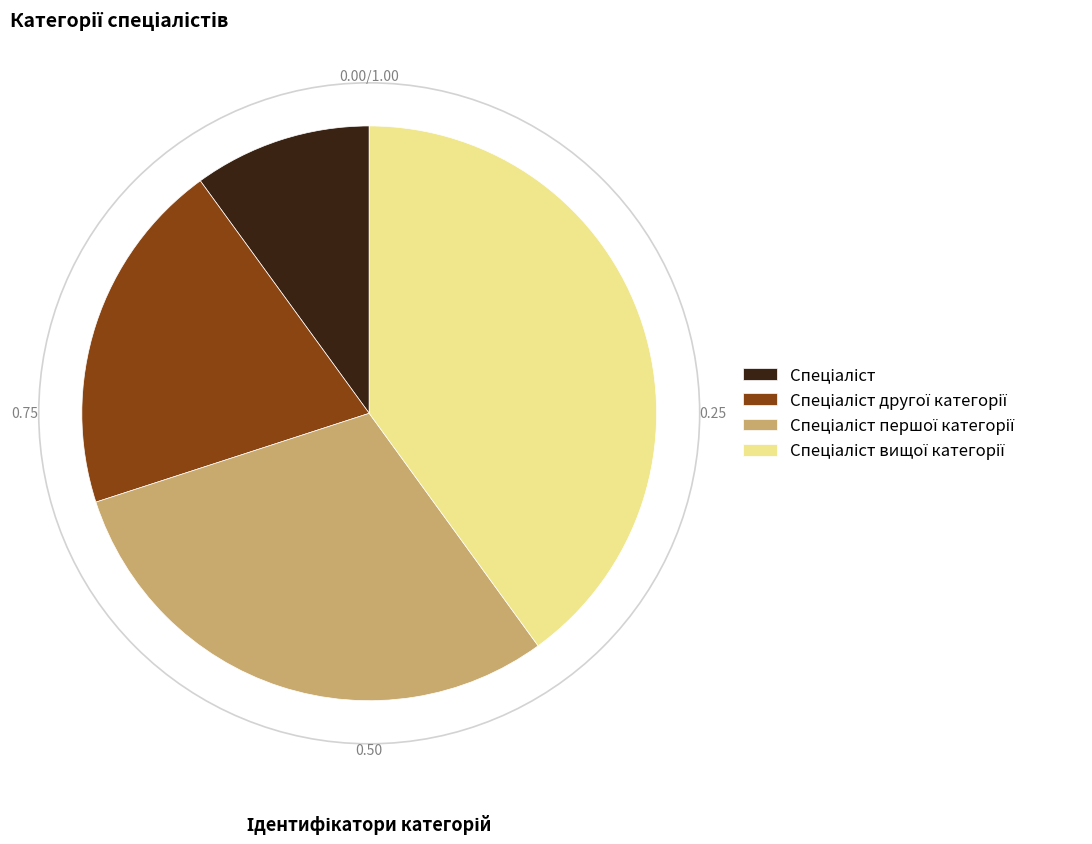

Is there a majority slice in this chart?

No